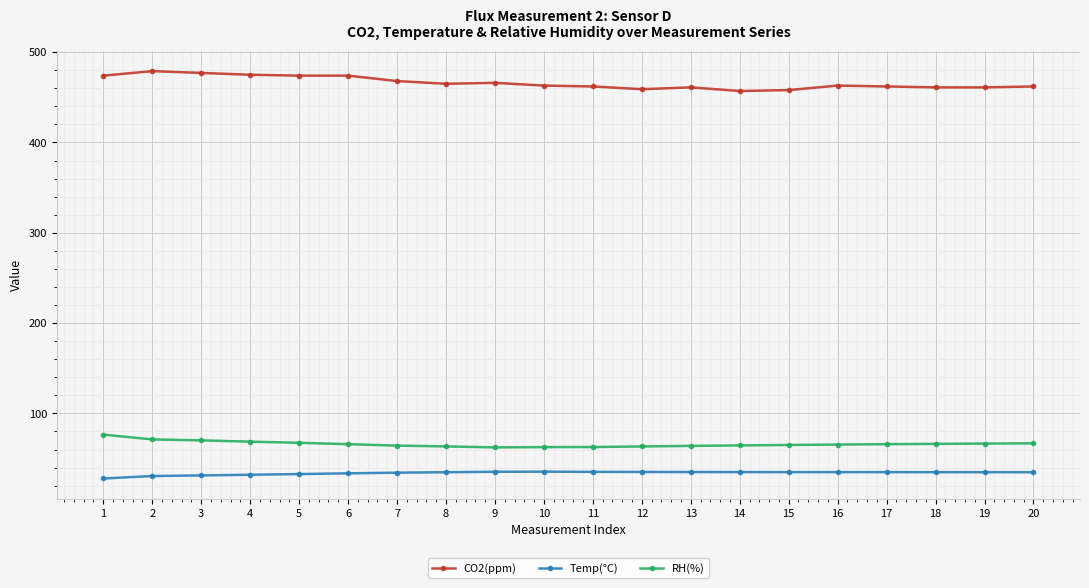

What is the greatest value displayed?

479.0